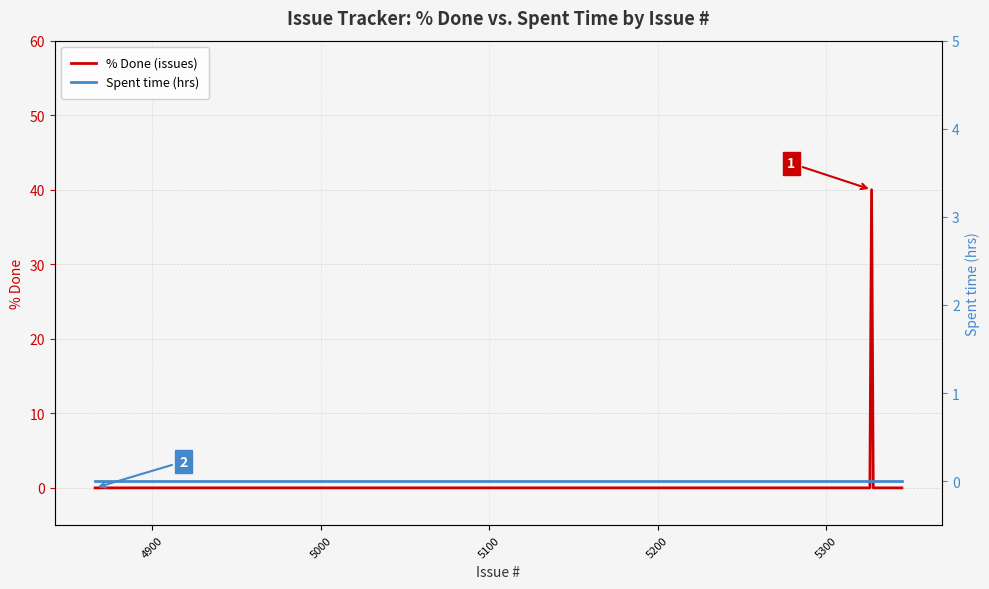

How many lines are shown in the chart?

2